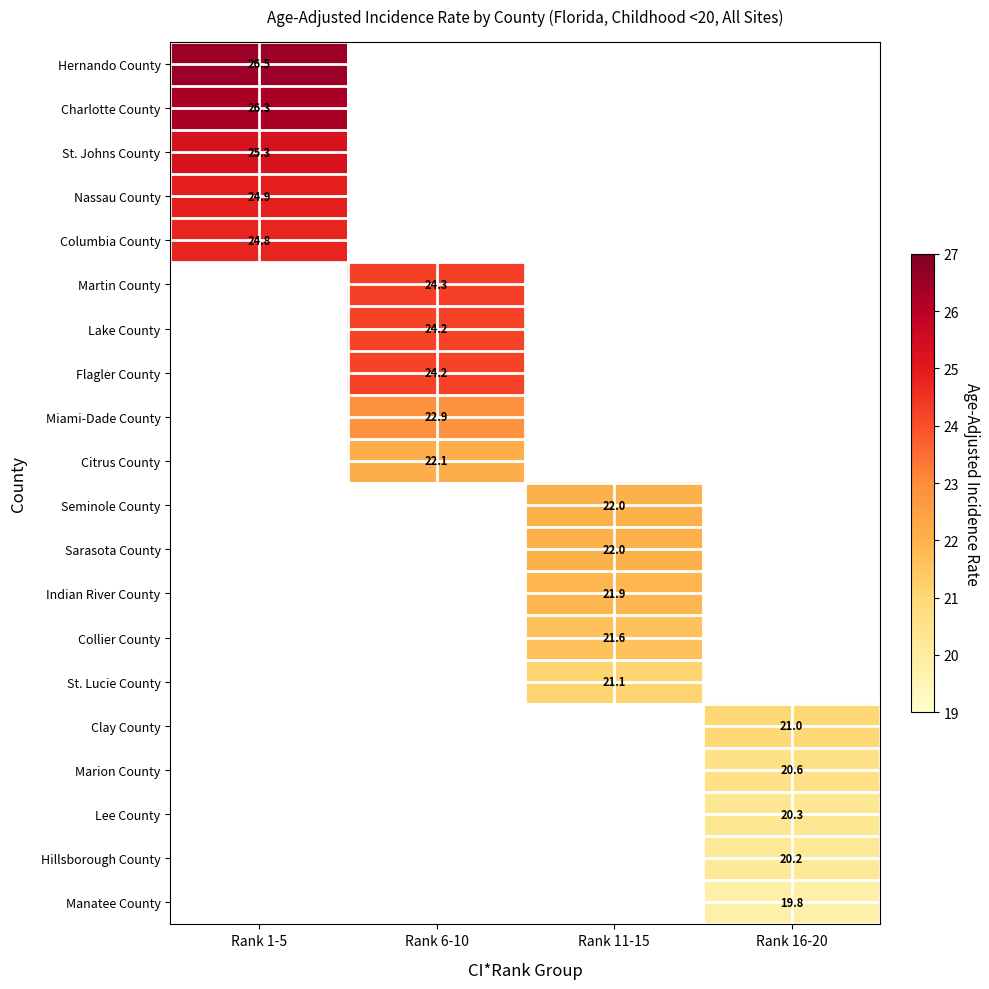

How many distinct data groups are displayed?

20